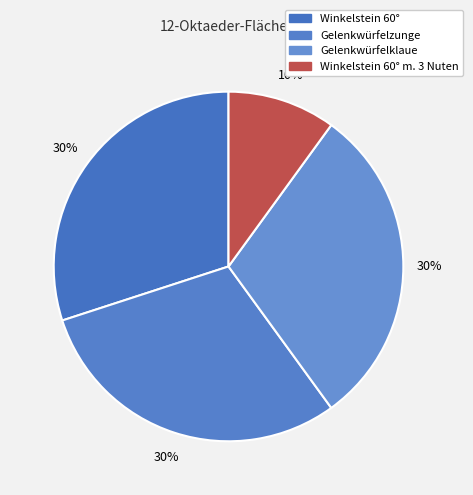

What percentage do Gelenkwürfelklaue and Winkelstein 60° together represent?

60.0%